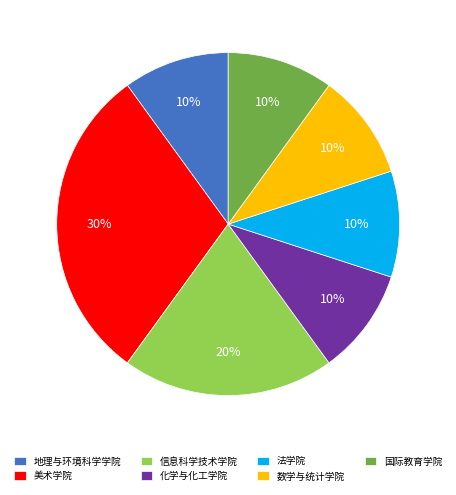

Is there any slice that represents more than half of the pie?

No